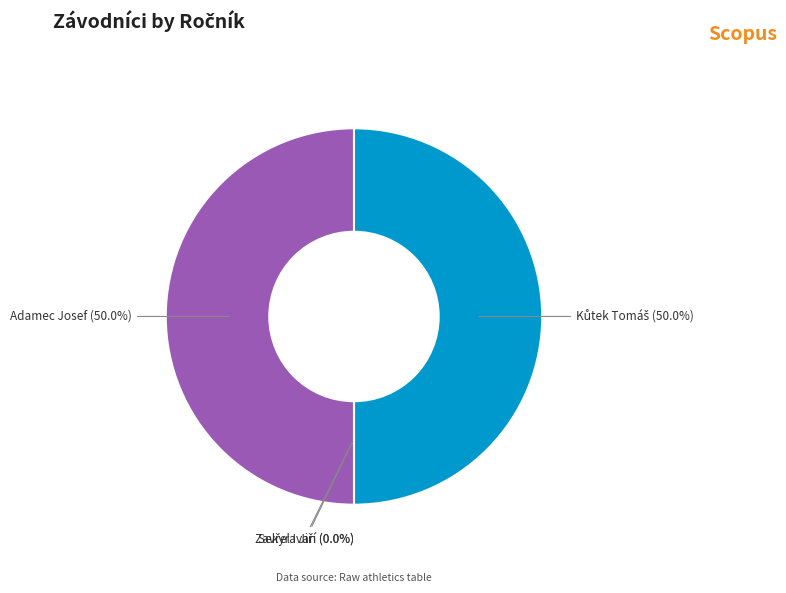

To the nearest percent, what is the difference between the largest and smallest slice percentages?

50%